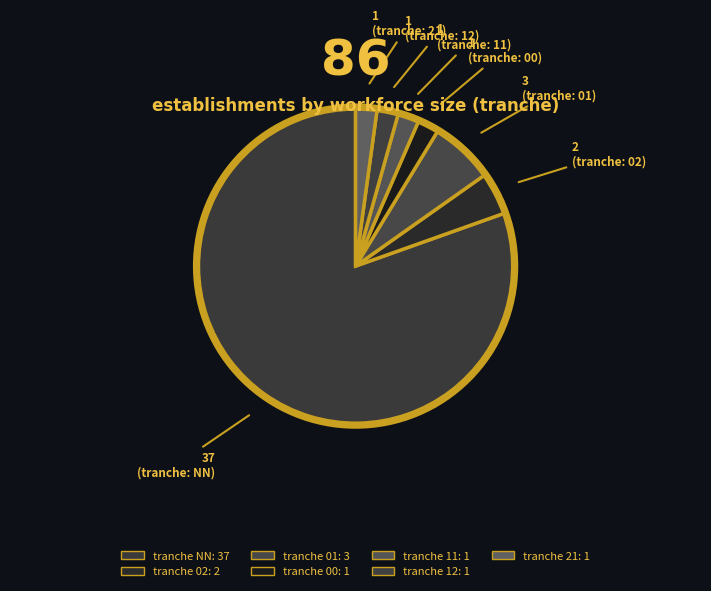

Count the number of slices in the pie.

7